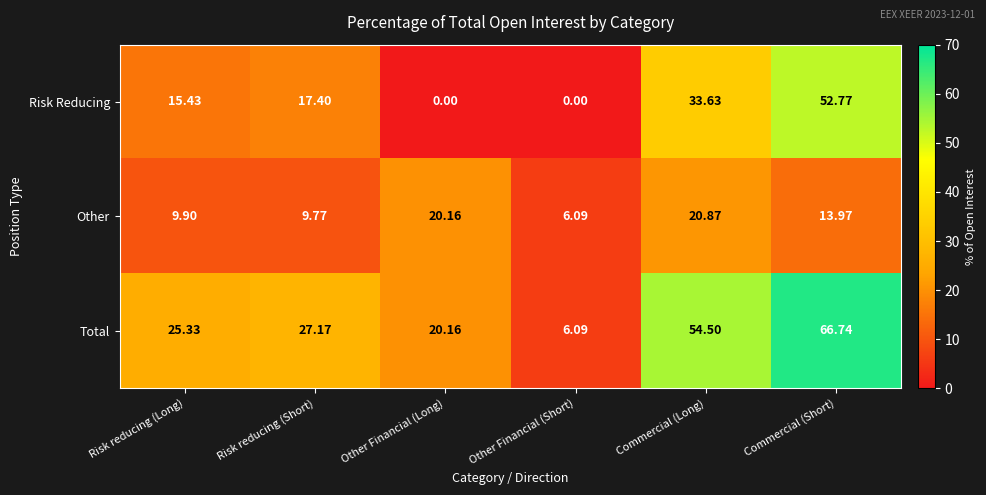

Is the value of Total at Commercial (Long) greater than the value of Risk Reducing at Commercial (Short)?

Yes